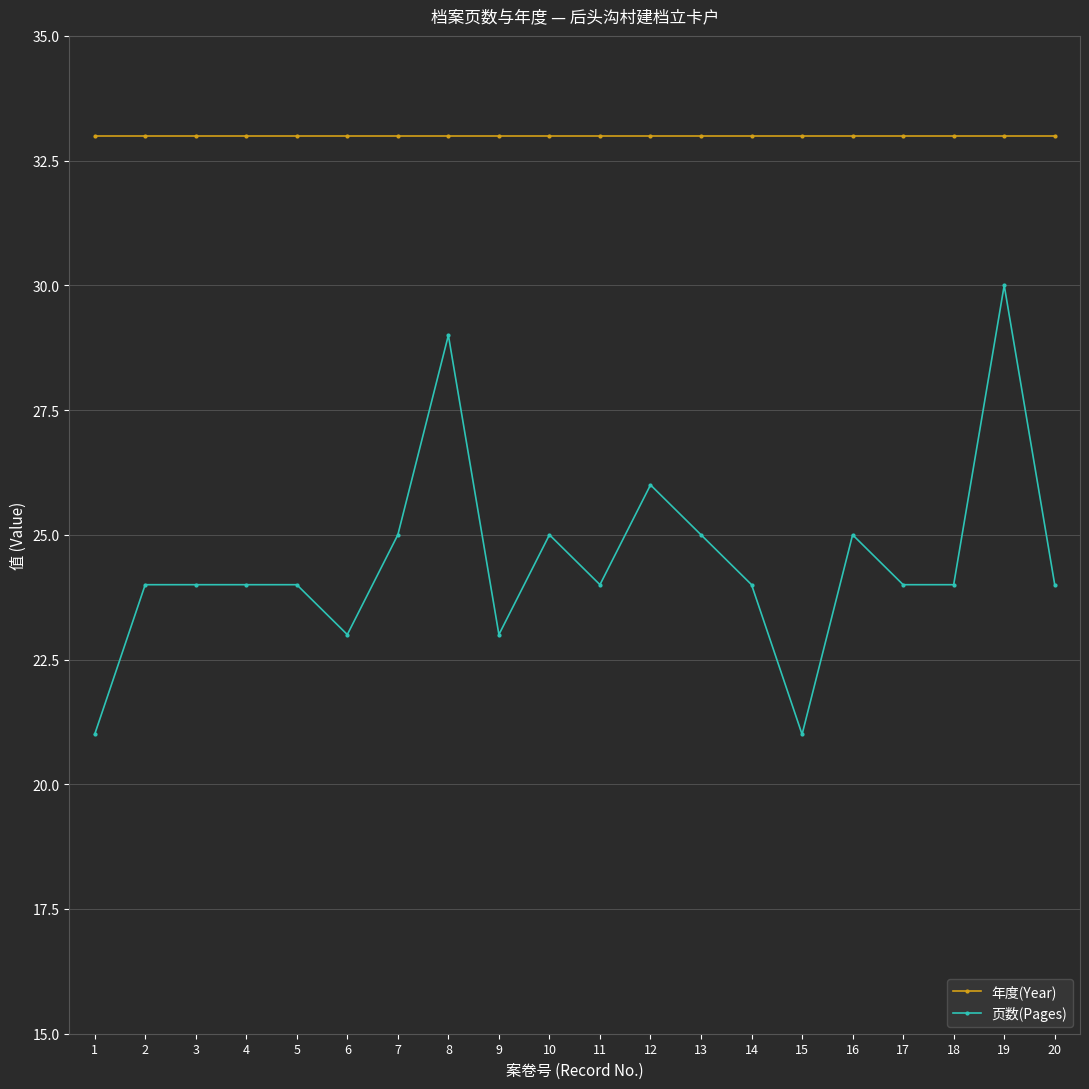

Reading left to right, list all the values displayed in this chart.

年度(Year): 1=33	2=33	3=33	4=33	5=33	6=33	7=33	8=33	9=33	10=33	11=33	12=33	13=33	14=33	15=33	16=33	17=33	18=33	19=33	20=33
页数(Pages): 1=21	2=24	3=24	4=24	5=24	6=23	7=25	8=29	9=23	10=25	11=24	12=26	13=25	14=24	15=21	16=25	17=24	18=24	19=30	20=24